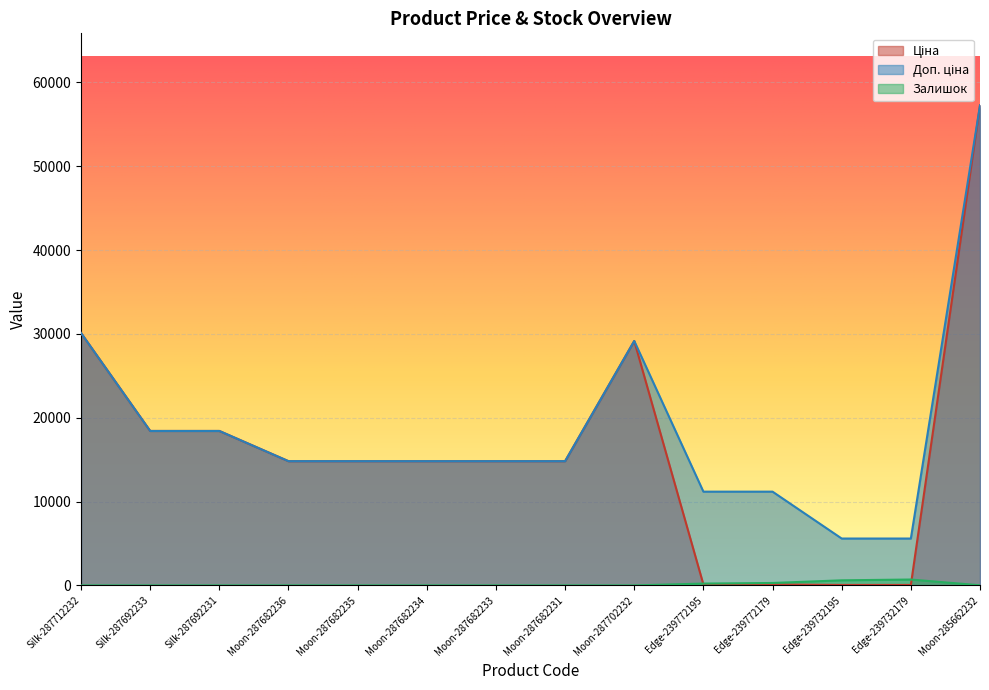

Count the number of data series in this chart.

3